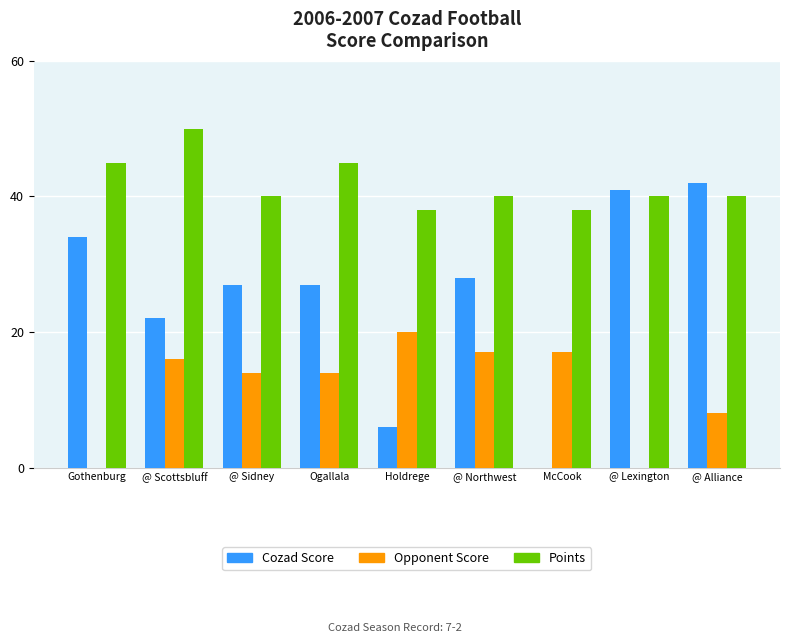

What value does the Points series have at Ogallala?

45